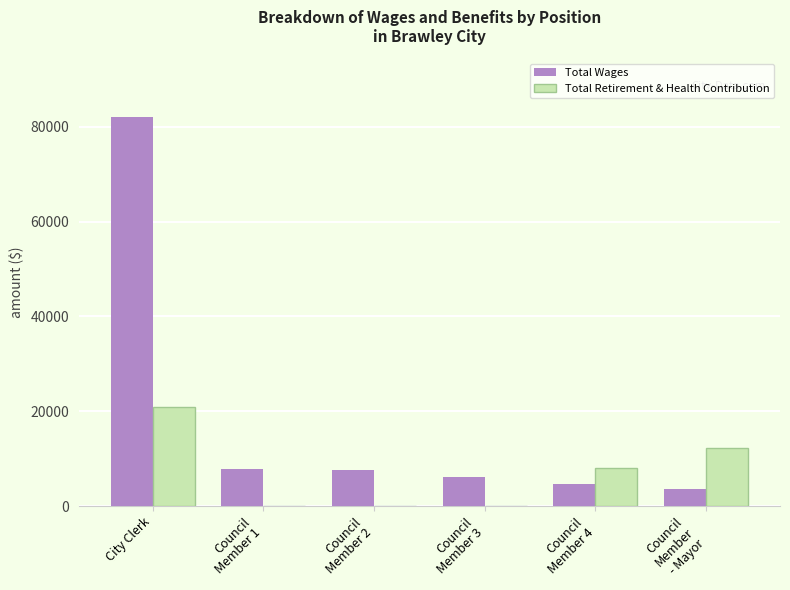

What is the difference between the Total Retirement & Health Contribution values at Council
Member 3 and Council
Member
- Mayor?

12144